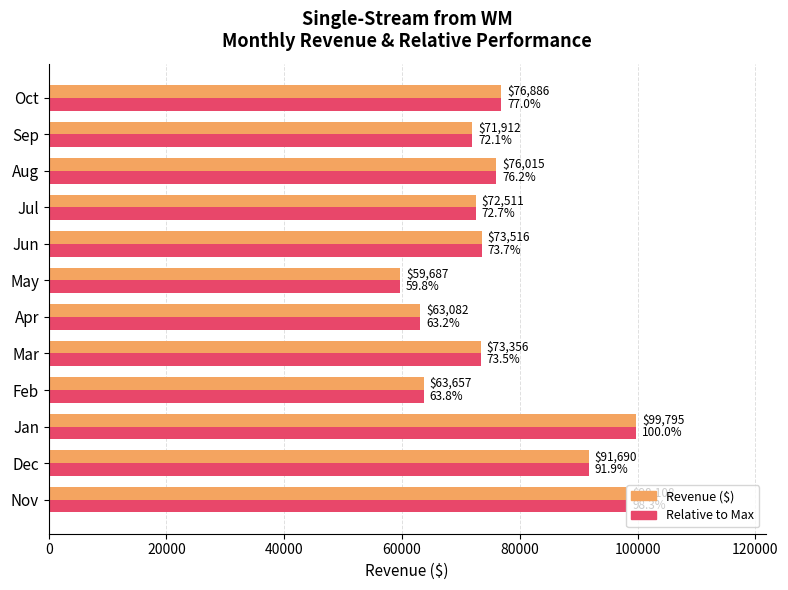

How many data points does each series have?

12